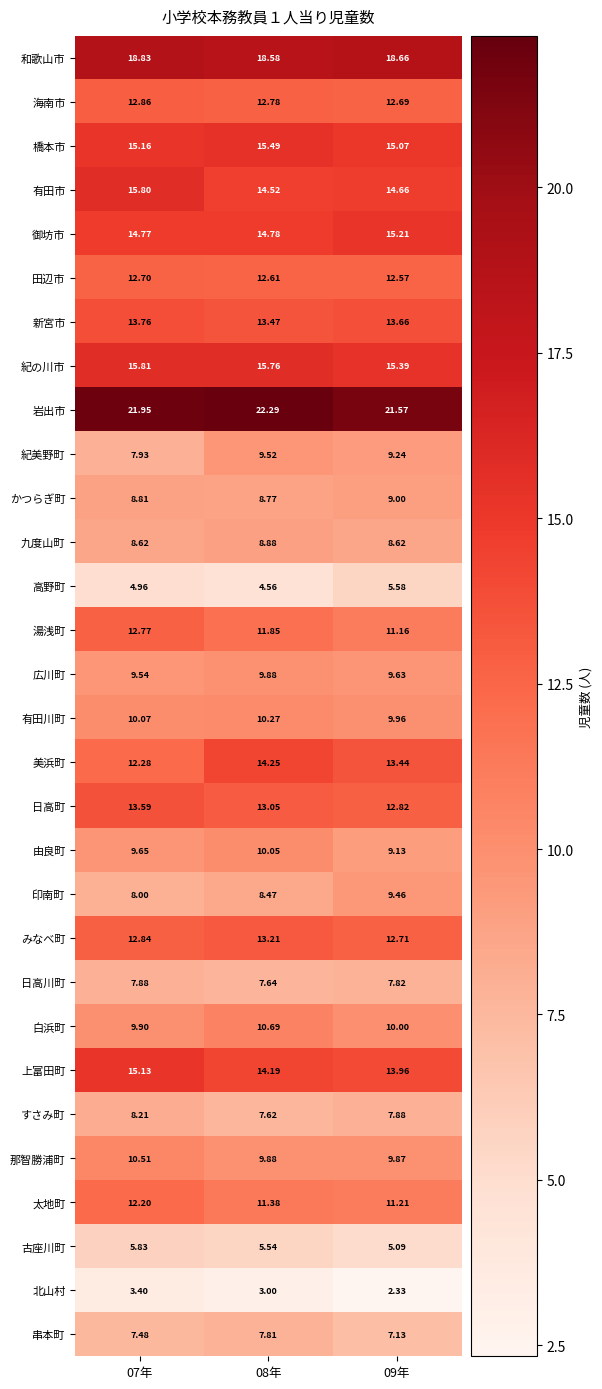

Which series changed the most between 07年 and 08年?

美浜町